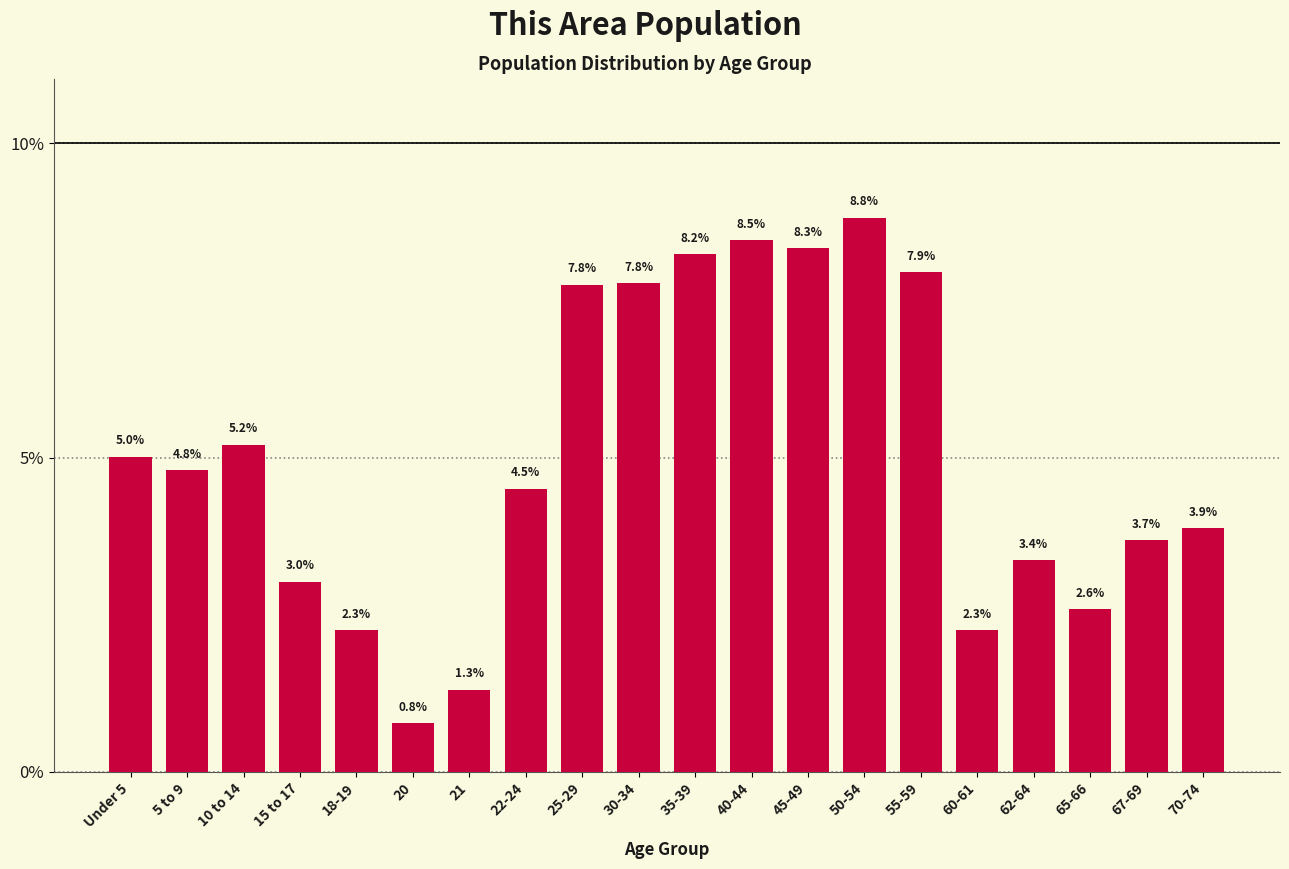

Reading left to right, what are all the values shown in this chart?

5.0	4.8	5.2	3.0	2.3	0.8	1.3	4.5	7.8	7.8	8.2	8.5	8.3	8.8	7.9	2.3	3.4	2.6	3.7	3.9